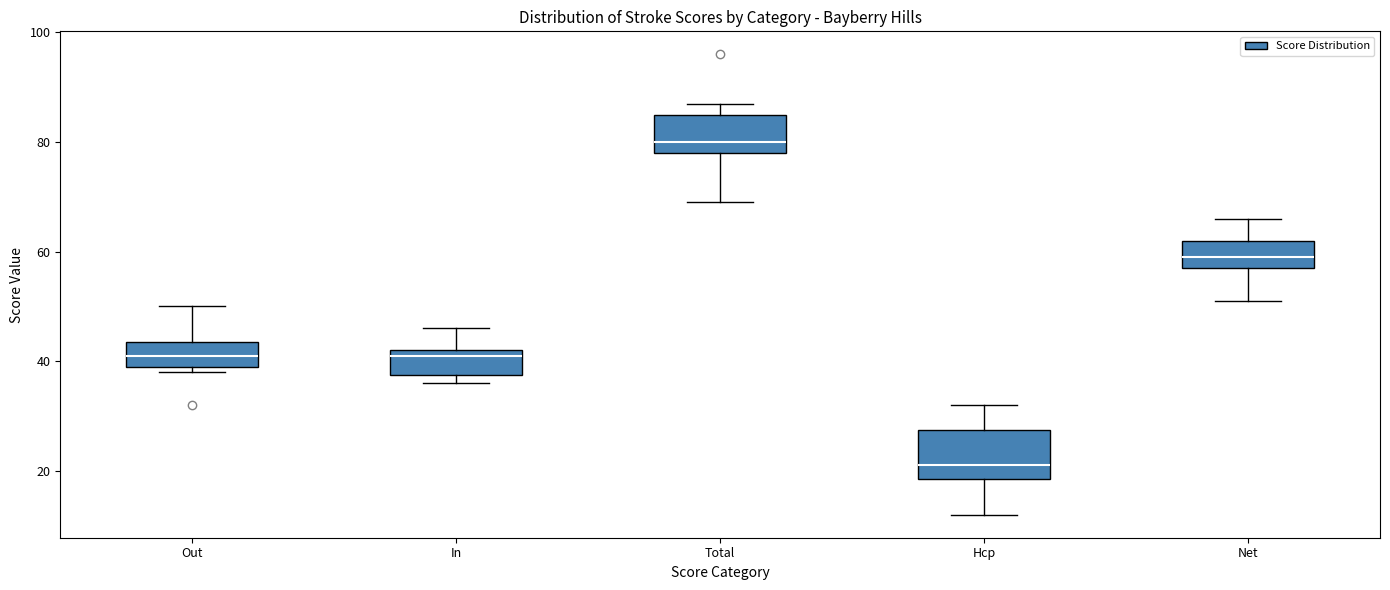

Which box is the tallest, from its lower edge to its upper edge?

Hcp